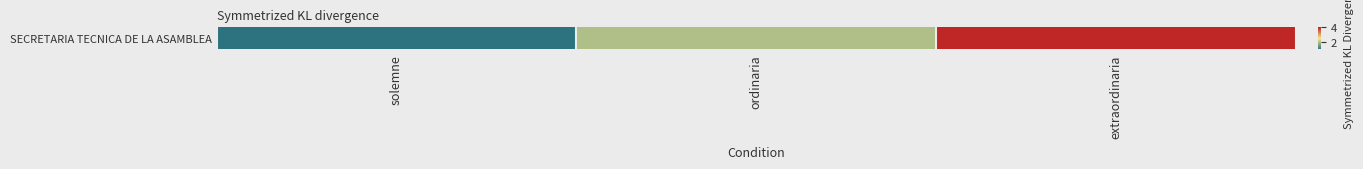

Rank the categories by value from highest to lowest.

extraordinaria, ordinaria, solemne